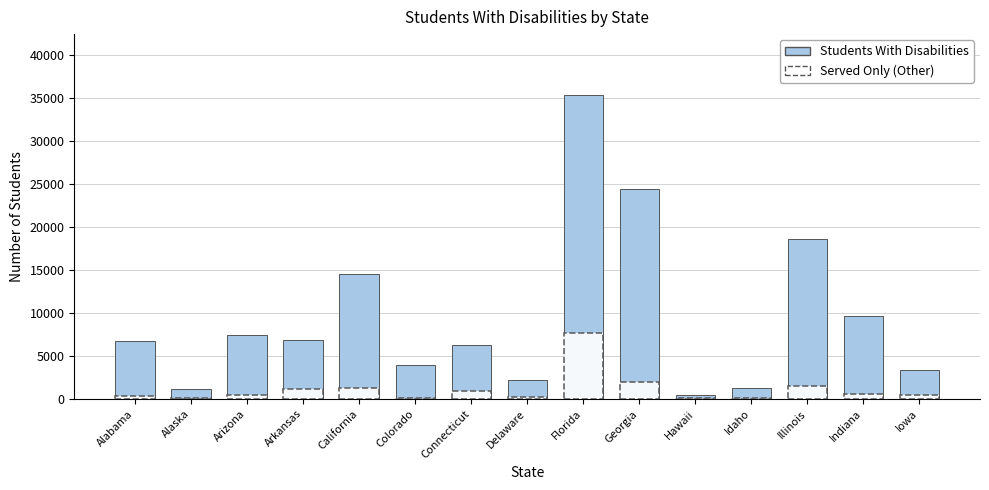

What is the approximate value of Students With Disabilities at Arizona?

7385